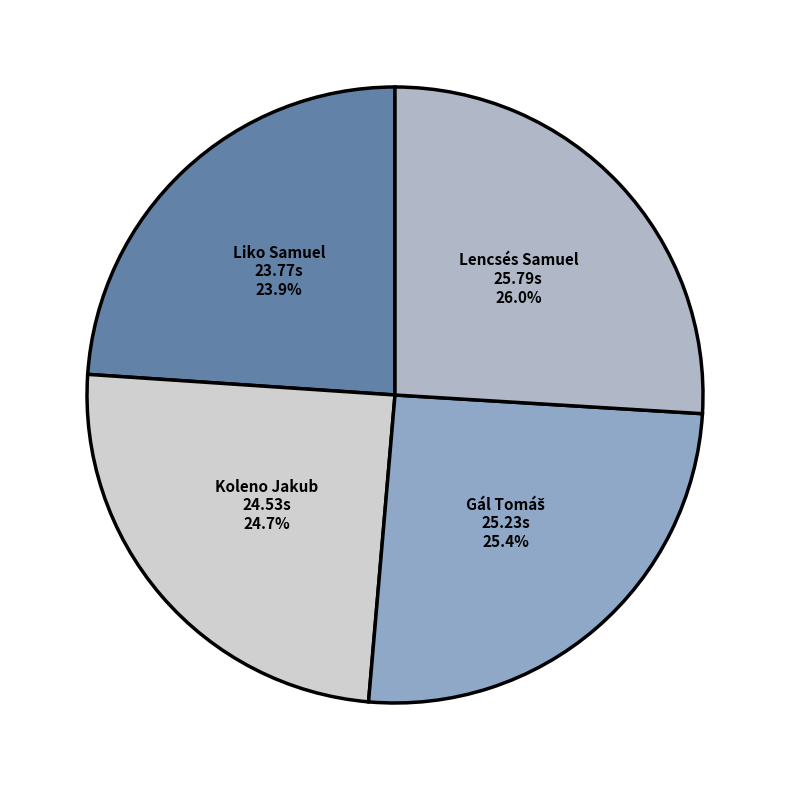

Which category has the biggest portion of the pie?

Lencsés Samuel